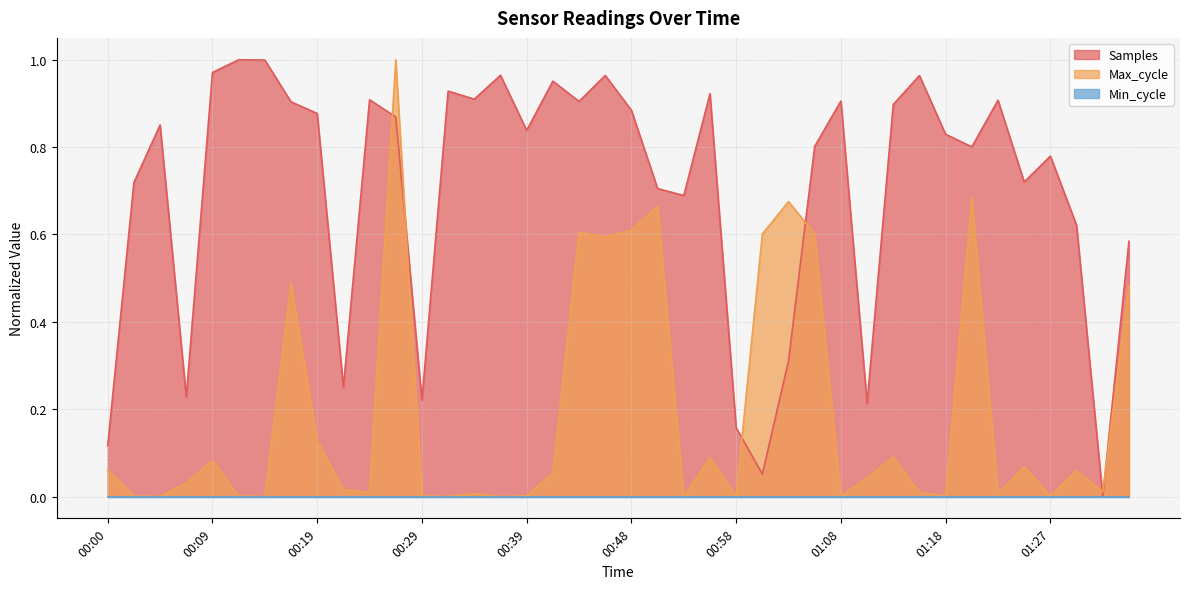

The Samples series shows 0.8 at 00:39. True or false?

True